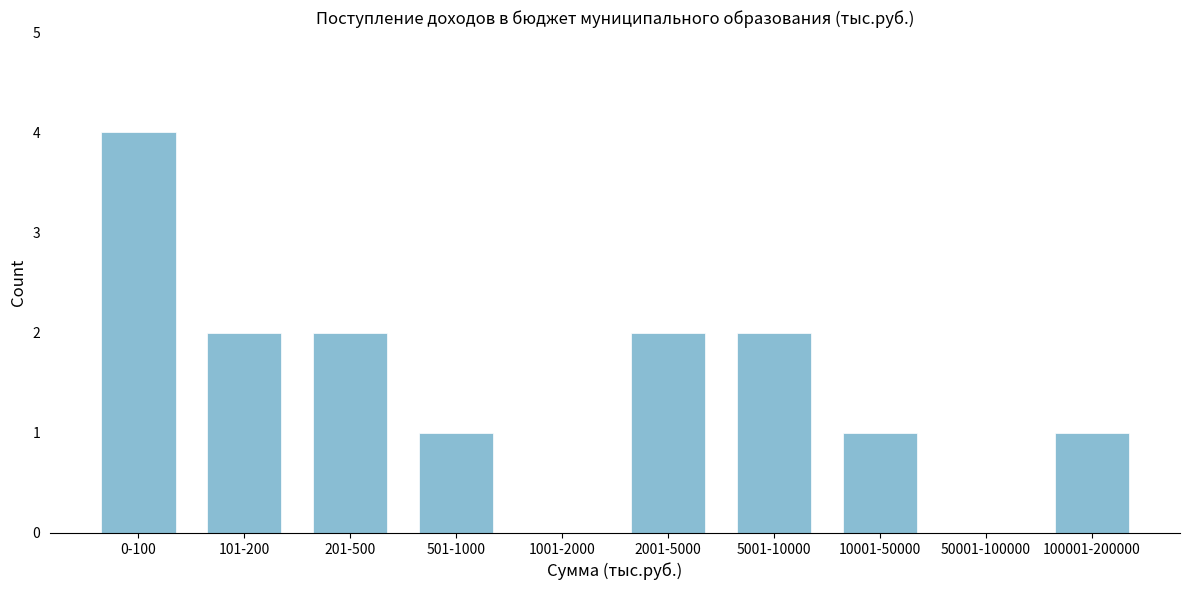

Reading left to right, what are all the values shown in this chart?

0-100=4	101-200=2	201-500=2	501-1000=1	1001-2000=0	2001-5000=2	5001-10000=2	10001-50000=1	50001-100000=0	100001-200000=1